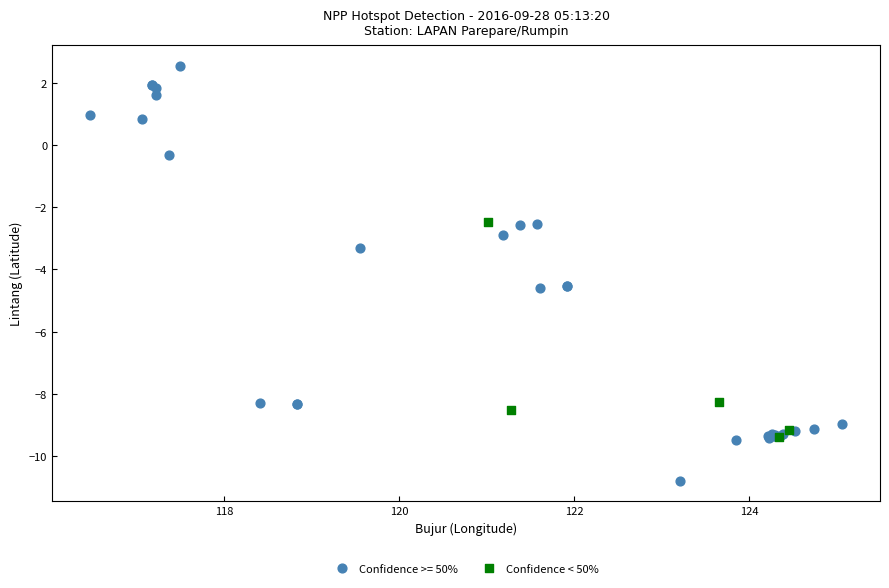

Which series reaches the minimum Y coordinate?

Confidence >= 50%